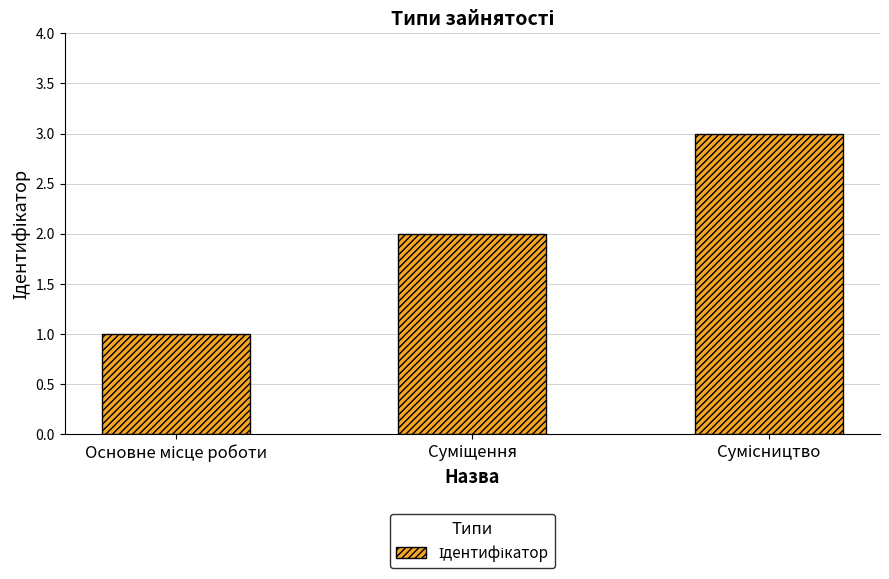

What is the sum of all values?

6